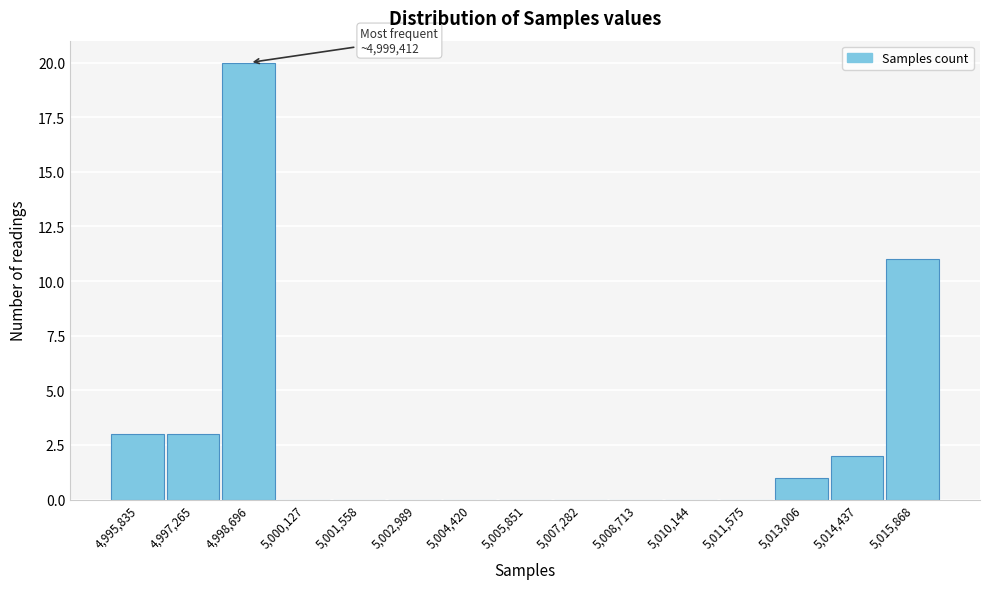

Reading left to right, transcribe all the data shown in this chart.

4,995,835=3	4,997,265=3	4,998,696=20	5,000,127=0	5,001,558=0	5,002,989=0	5,004,420=0	5,005,851=0	5,007,282=0	5,008,713=0	5,010,144=0	5,011,575=0	5,013,006=1	5,014,437=2	5,015,868=11